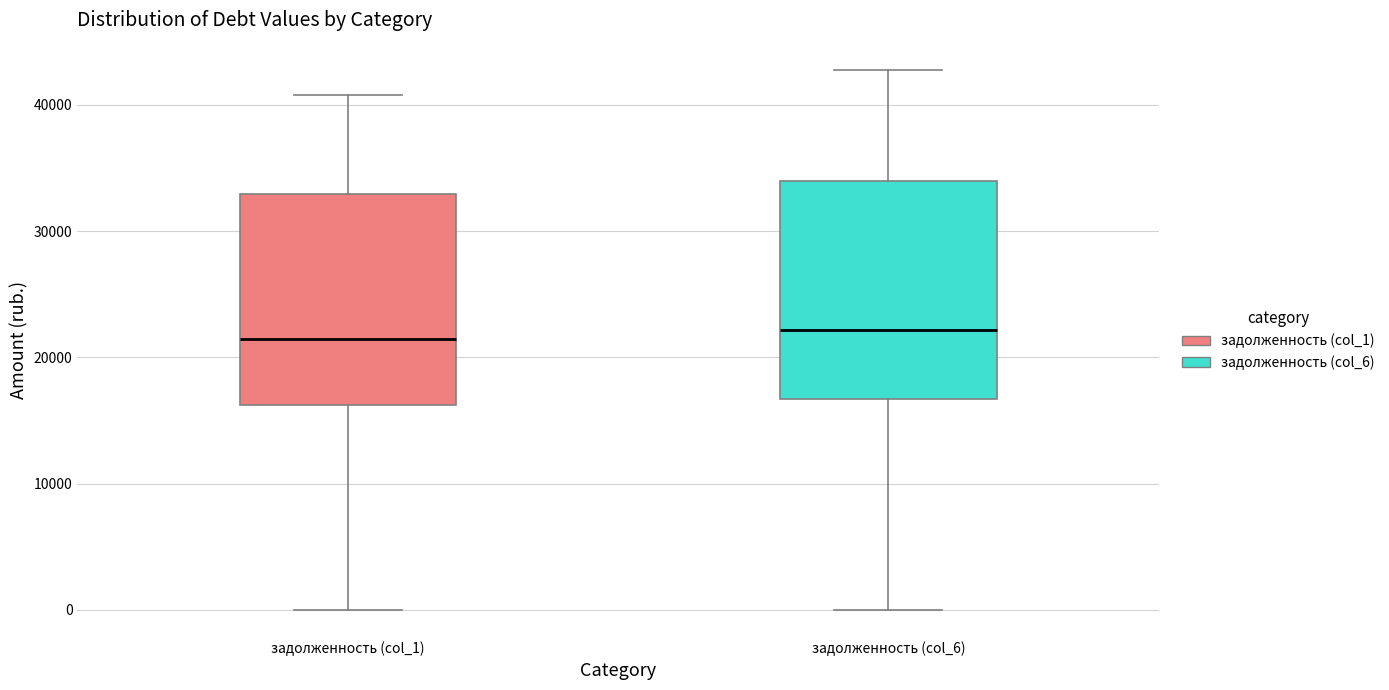

Where does the median line of the box for задолженность (col_1) sit on the y-axis? The values are not printed on the chart, so give them approximately, as read against the axis.

21000